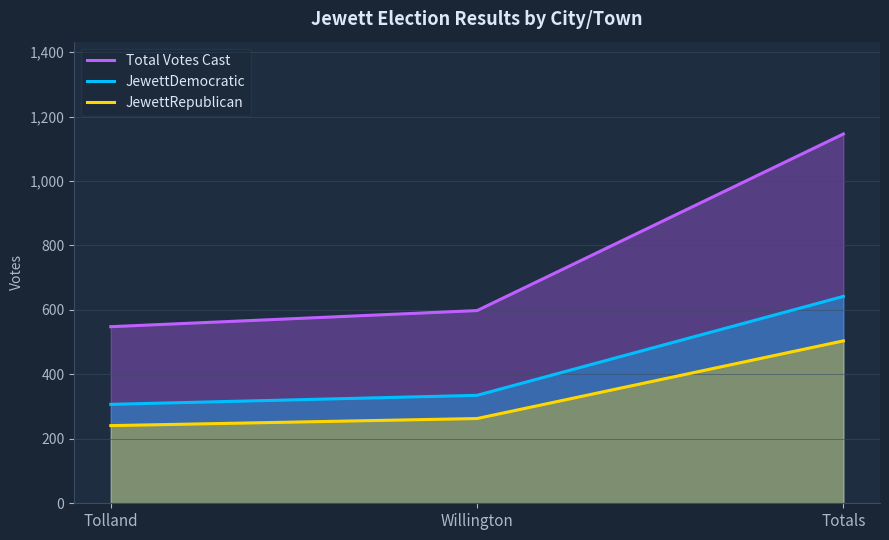

What is the difference between the maximum and minimum values in the Total Votes Cast series?

598